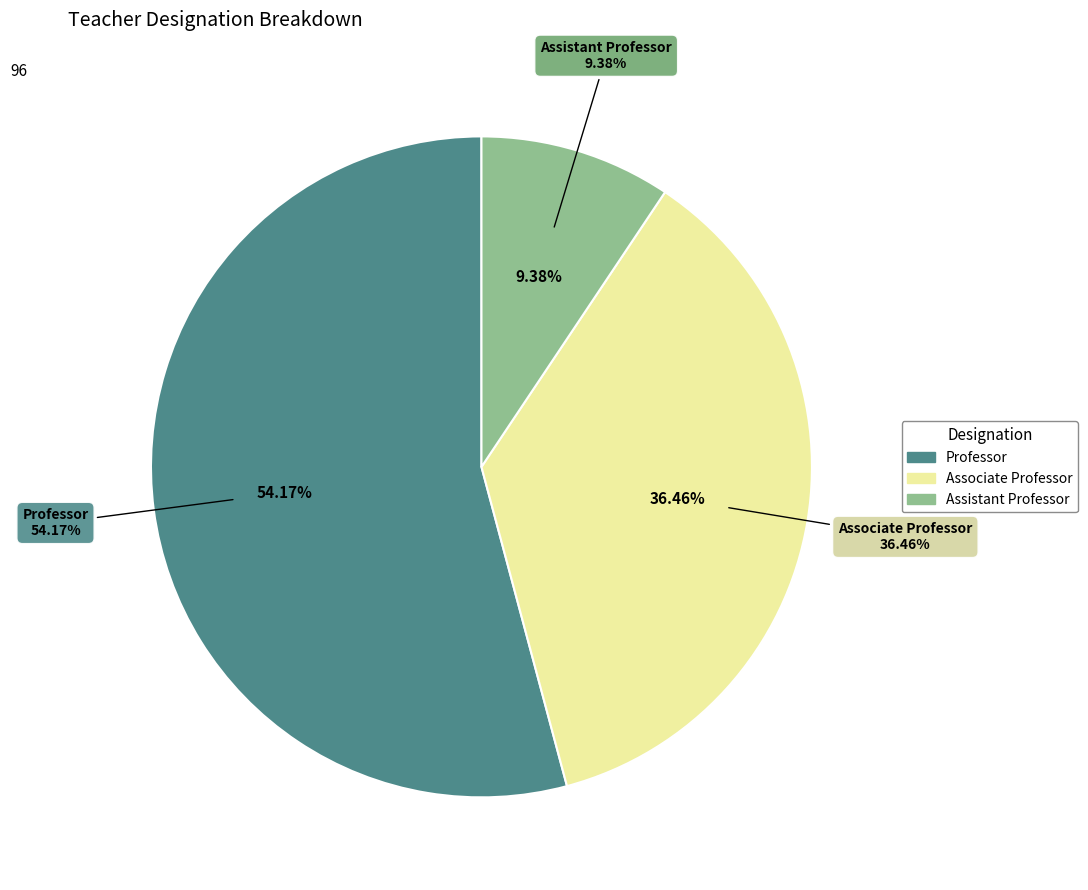

Which slice represents more than half of the pie?

Professor